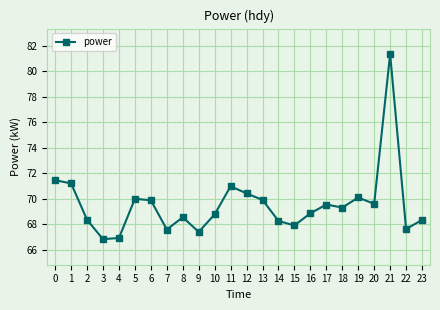

How many categories are shown in the chart?

24